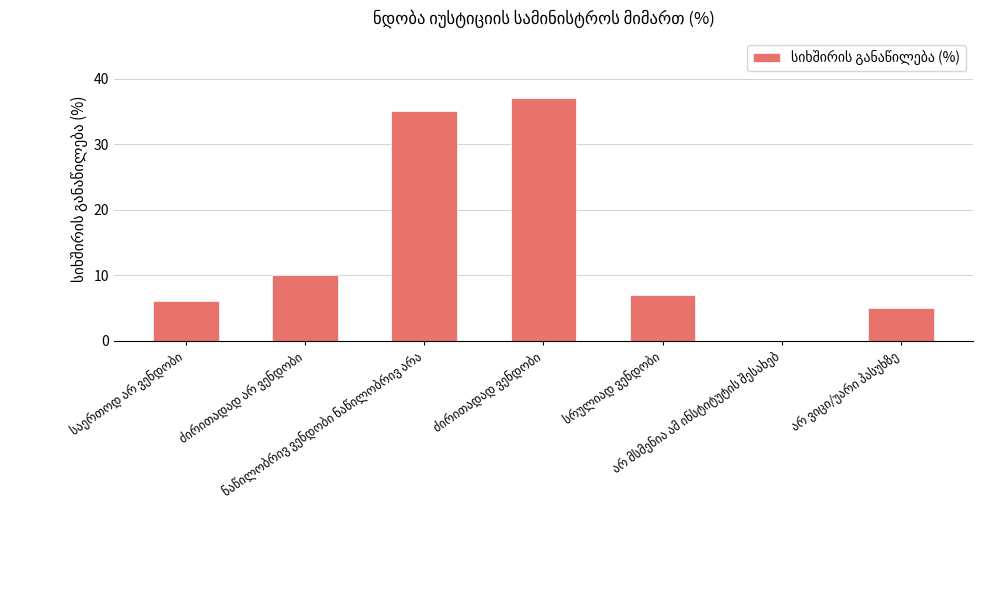

What is the sum of all values?

100